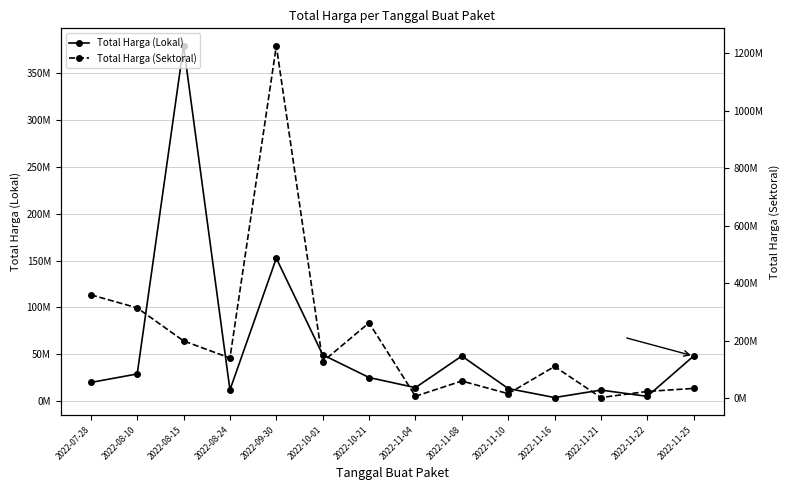

How many distinct data groups are displayed?

2